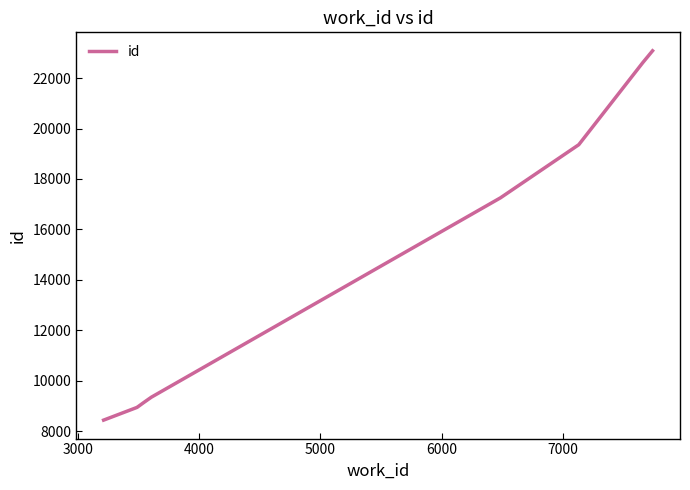

What is the smallest value displayed?

8440